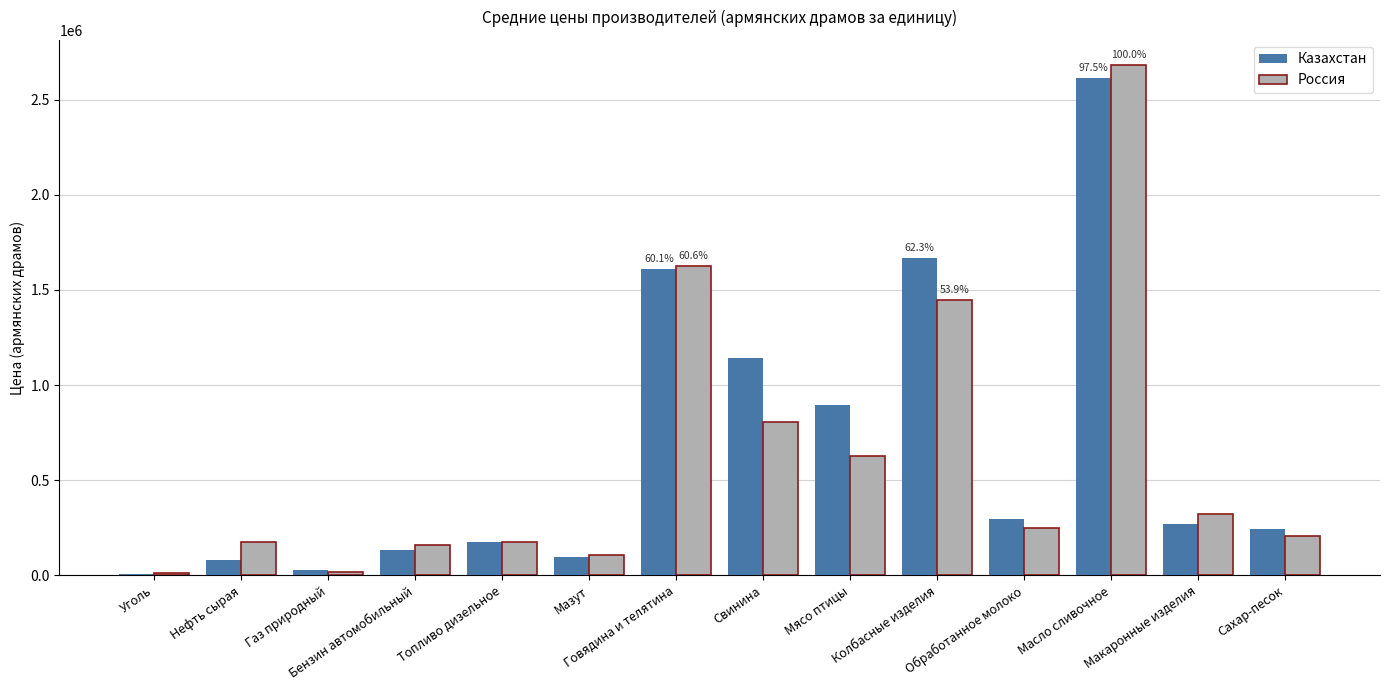

What is the maximum value for Россия?

2680301.8